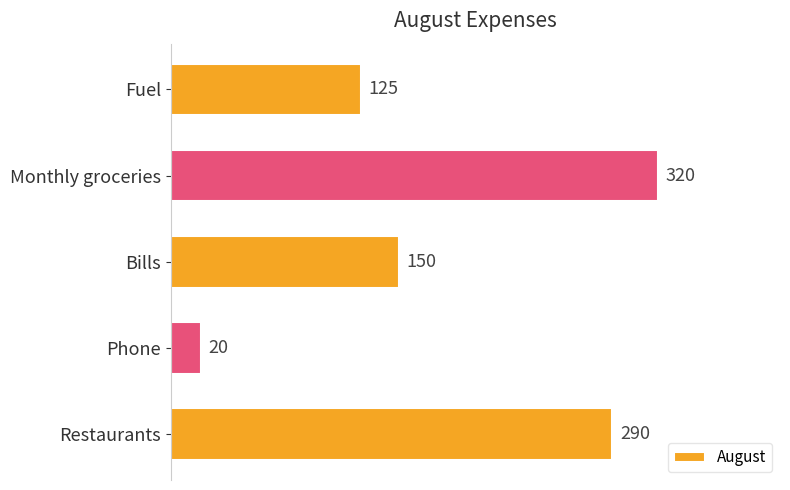

What position from the top is Restaurants?

5